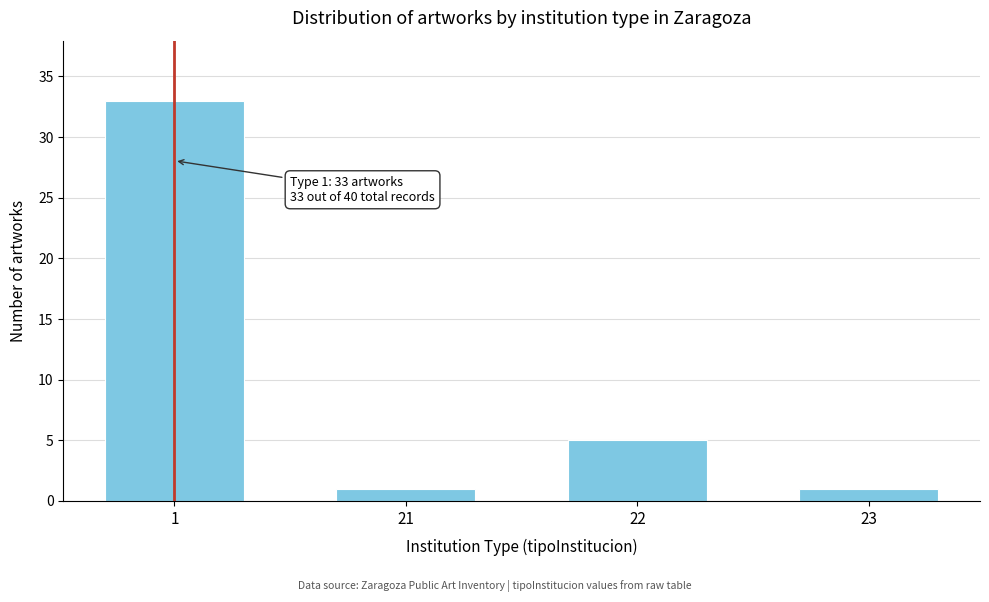

Reading left to right, list all the values displayed in this chart.

33	1	5	1